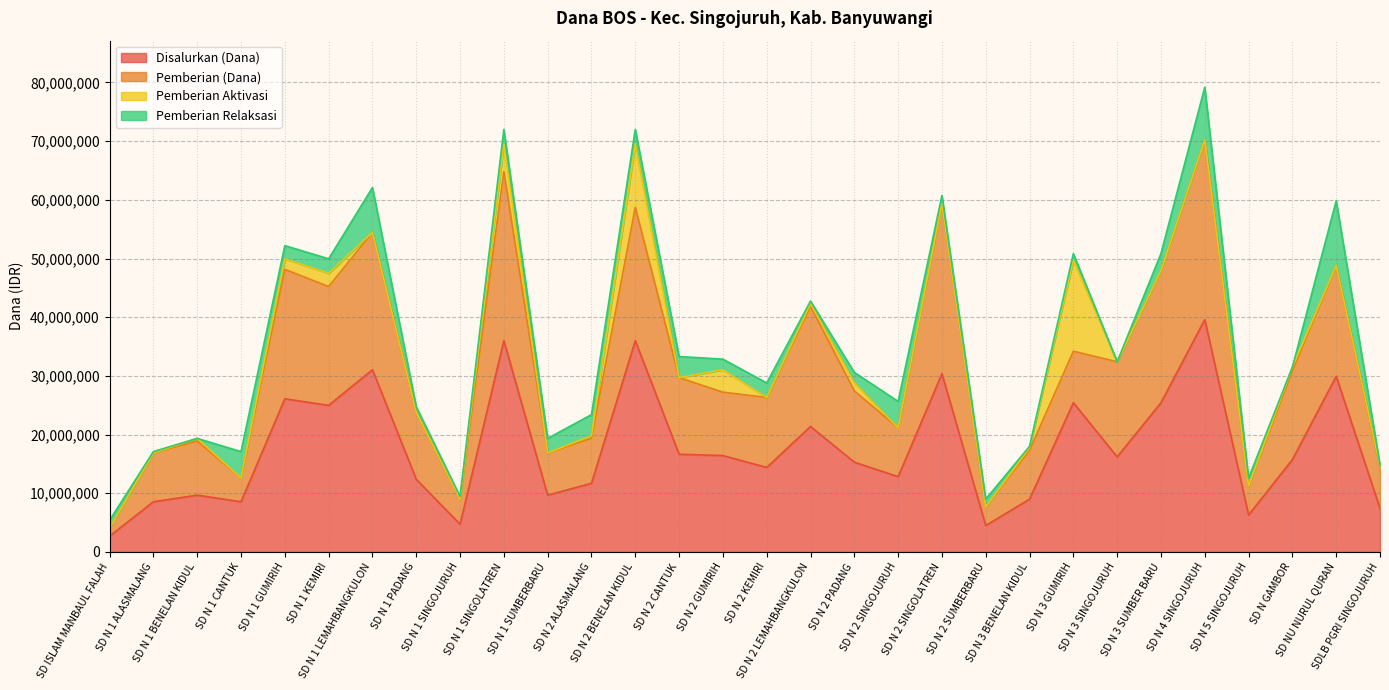

True or false: Disalurkan (Dana) and Pemberian Relaksasi intersect in this chart.

False